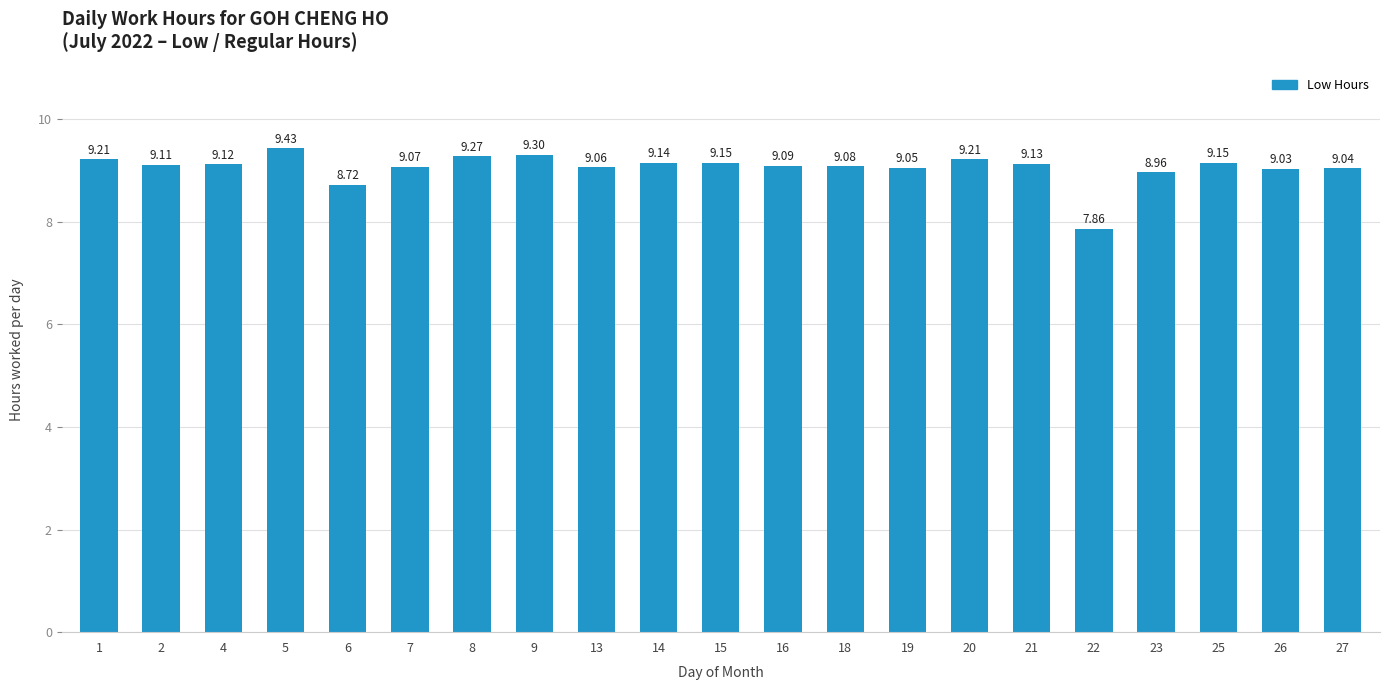

How many values exceed 9?

18